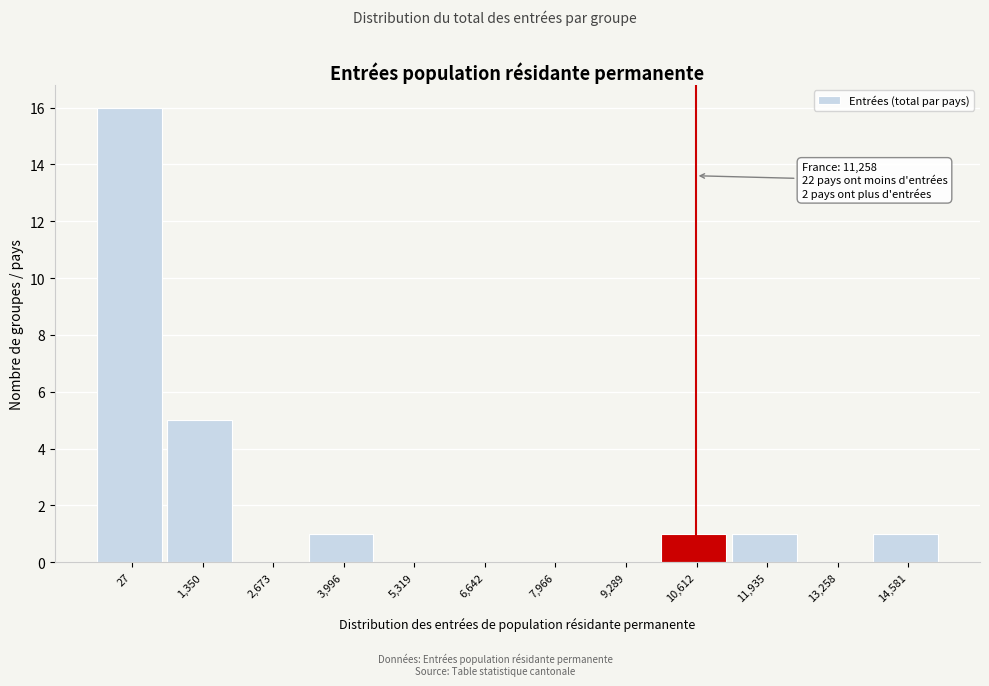

Reading left to right, transcribe all the data shown in this chart.

27=16	1,350=5	2,673=0	3,996=1	5,319=0	6,642=0	7,966=0	9,289=0	10,612=1	11,935=1	13,258=0	14,581=1